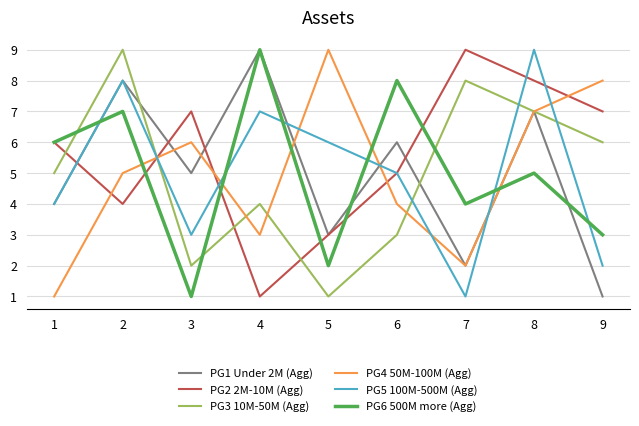

Is the value of PG6 500M more (Agg) at 6 greater than the value of PG5 100M-500M (Agg) at 5?

Yes